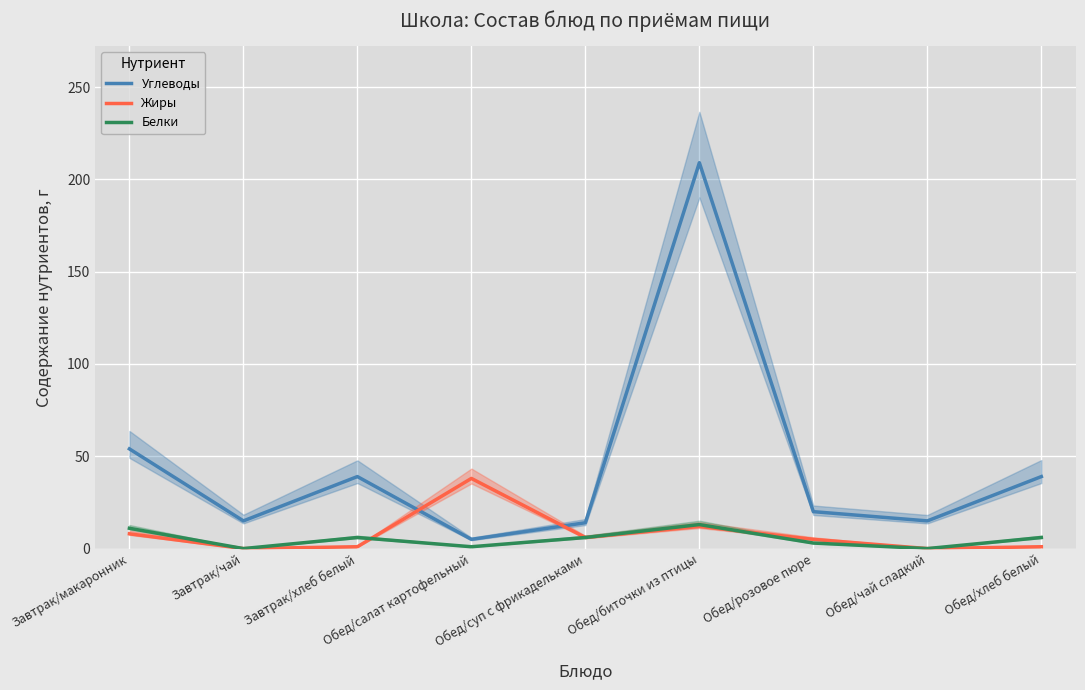

At how many categories does at least one series exceed 8?

9